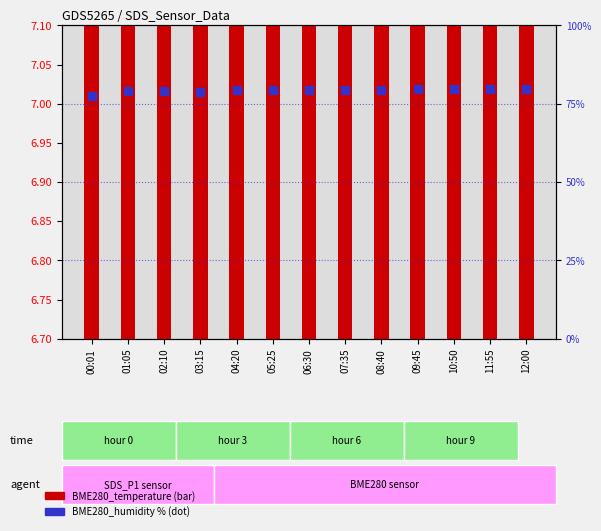

Which series has the largest Y range (max minus min)?

BME280_humidity (scaled)